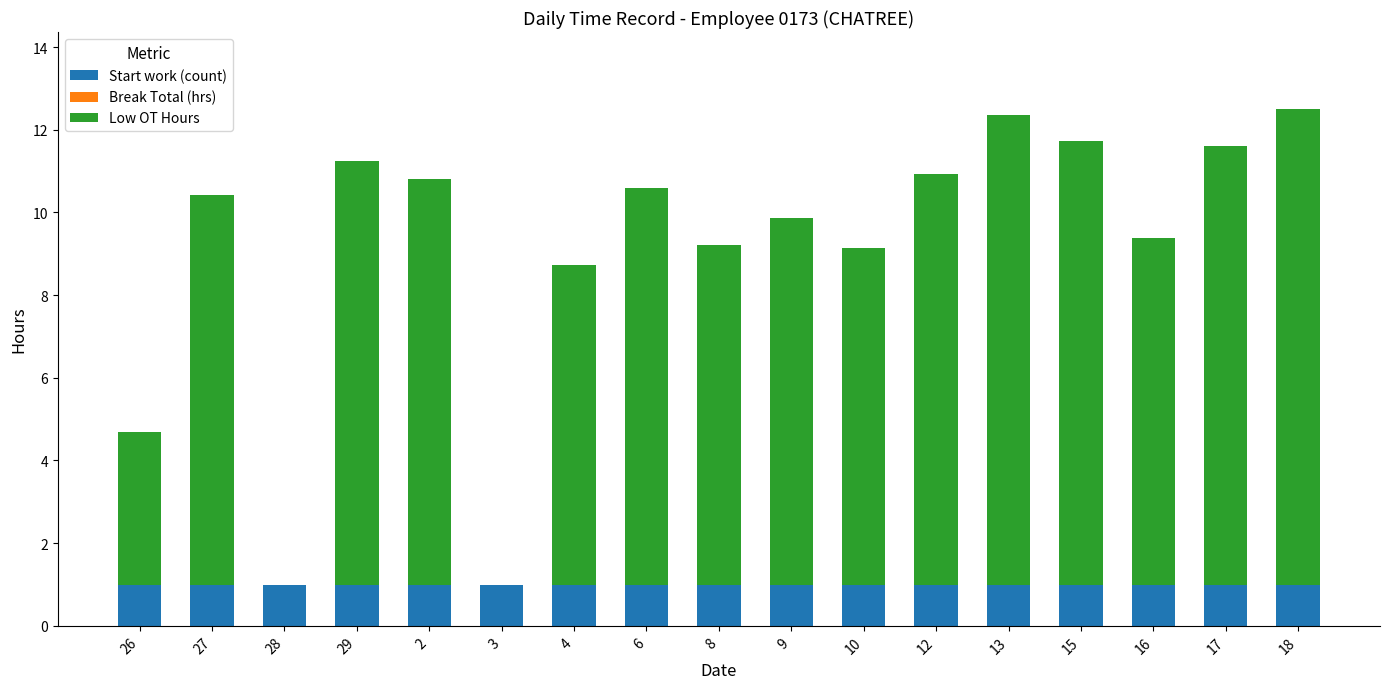

Is it true that Start work (count) equals 1.0 at 9?

True